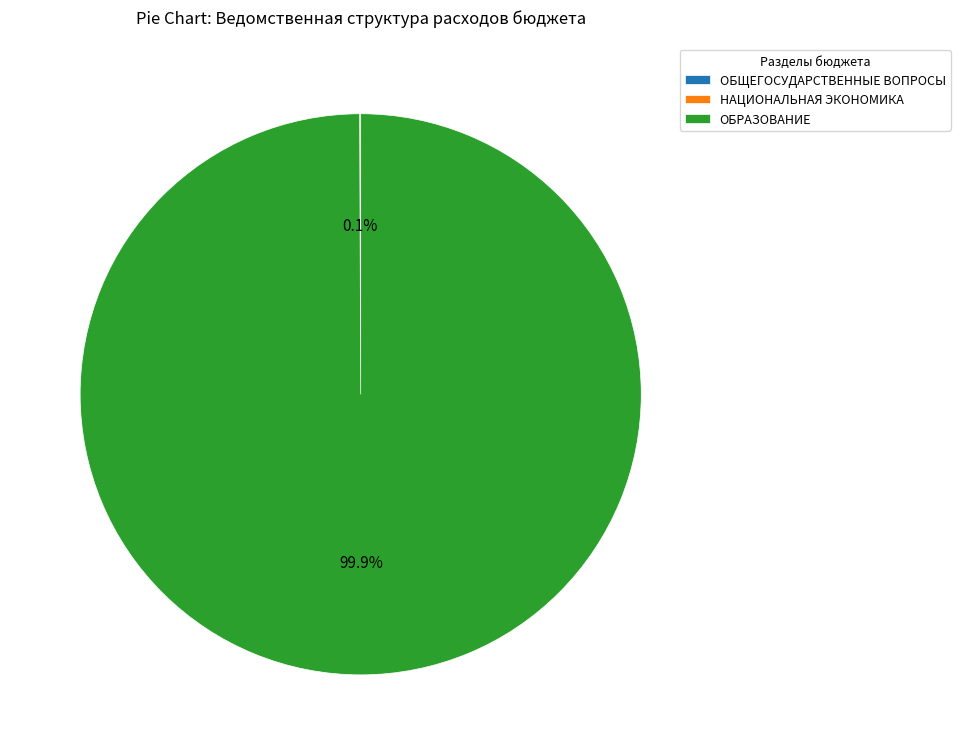

What is the largest slice in the pie chart?

ОБРАЗОВАНИЕ